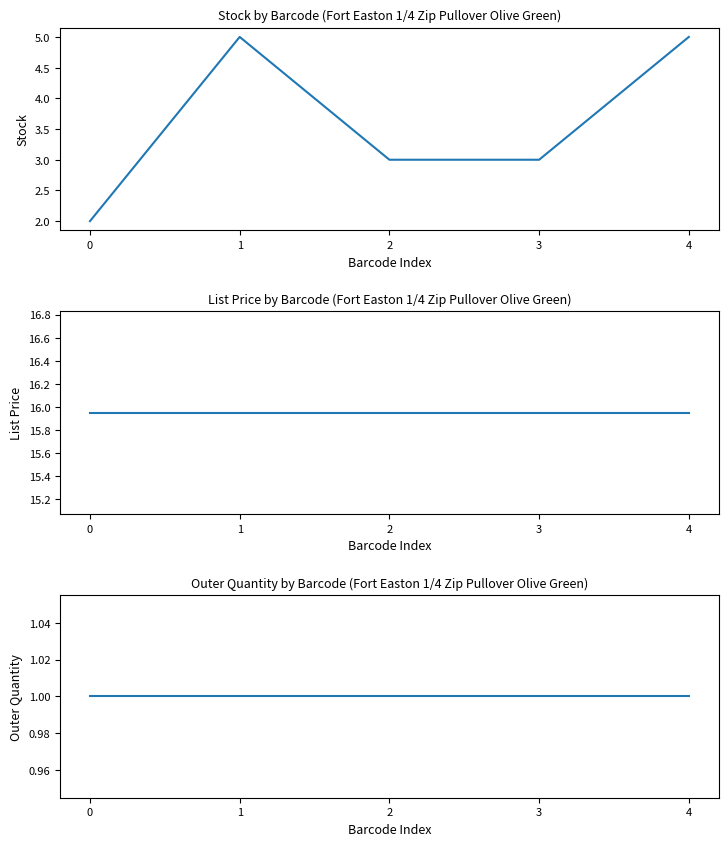

How many series are shown in this chart?

3